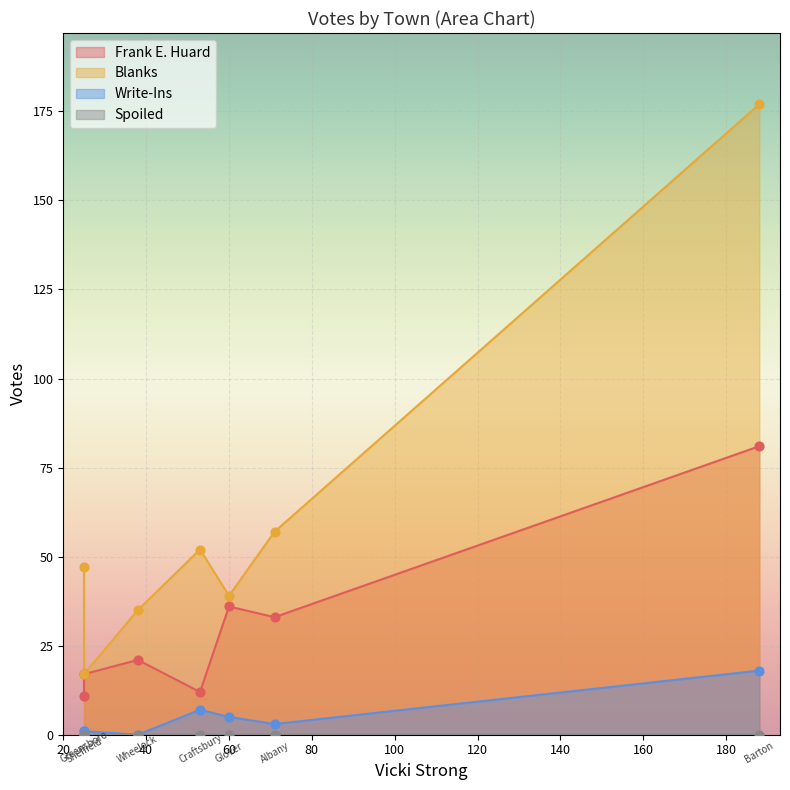

Is the value of Write-Ins at Greensboro greater than the value of Frank E. Huard at Craftsbury?

No